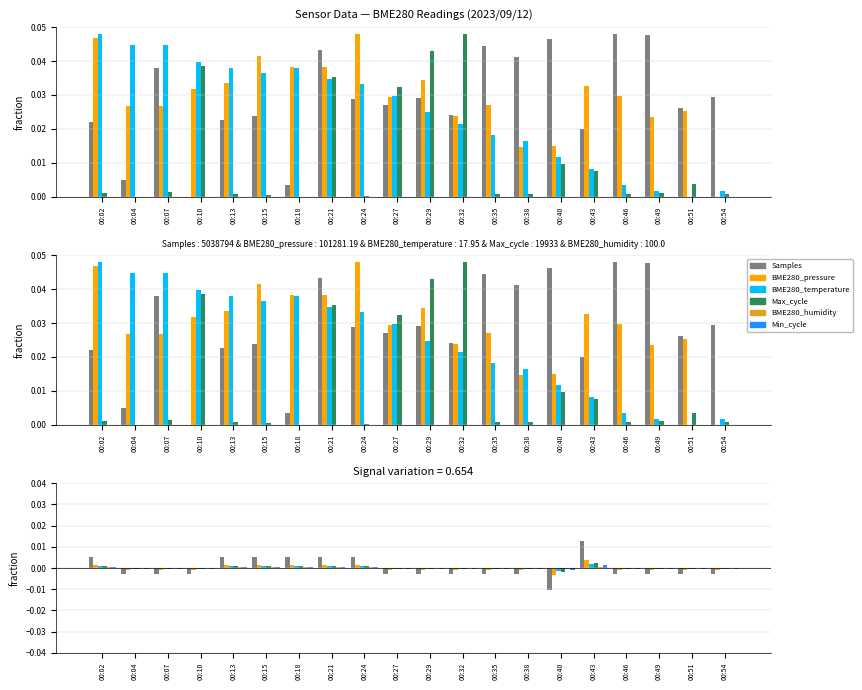

Which label corresponds to the smallest value in the chart?

00:10